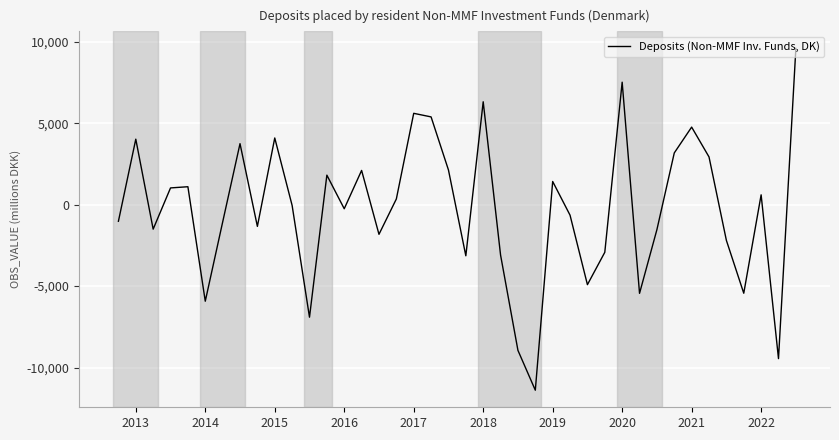

What is the smallest value displayed?

-11391